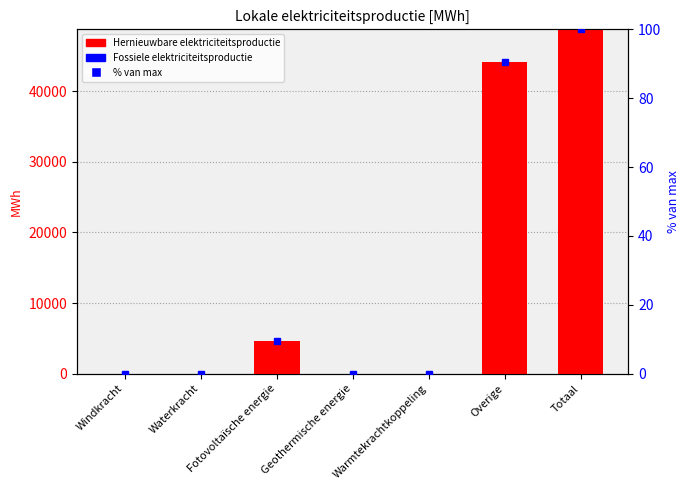

What is the label of the 7th bar from the left?

Totaal